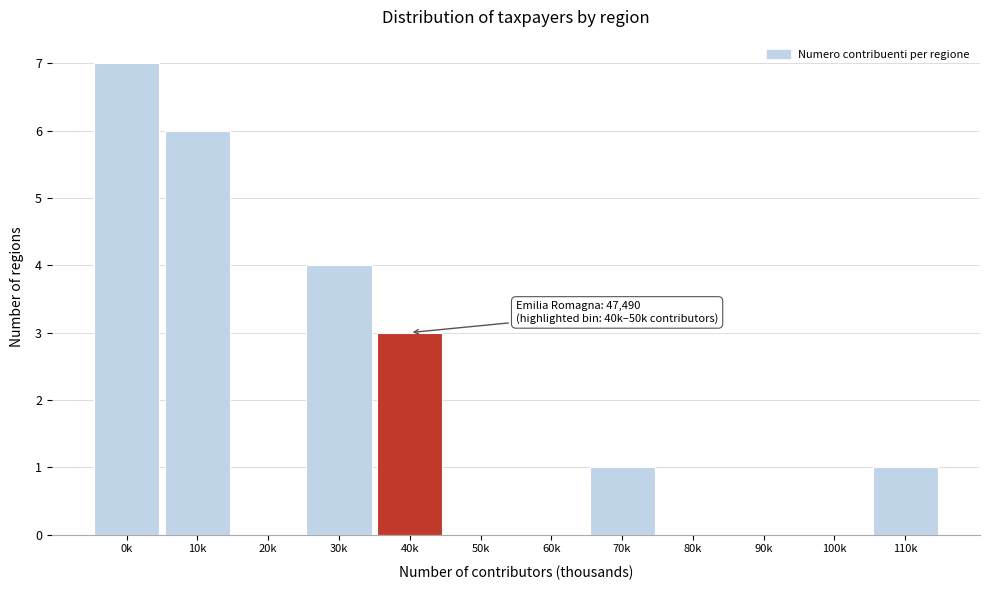

Reading right to left, list all the values displayed in this chart.

110k=1	100k=0	90k=0	80k=0	70k=1	60k=0	50k=0	40k=3	30k=4	20k=0	10k=6	0k=7